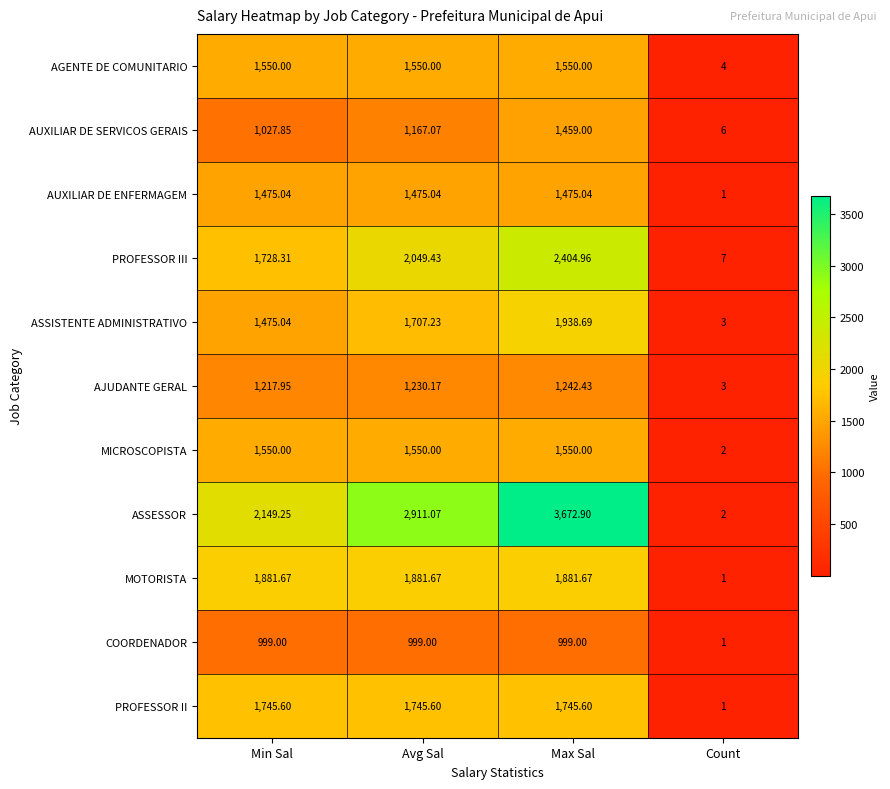

At which label is ASSESSOR closest to 1837?

Min Sal